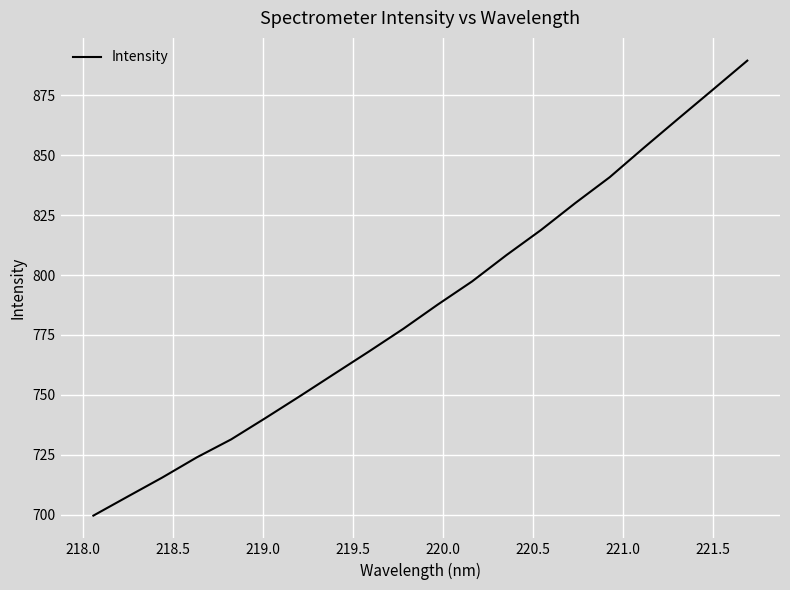

What is the minimum value shown in the chart?

699.6